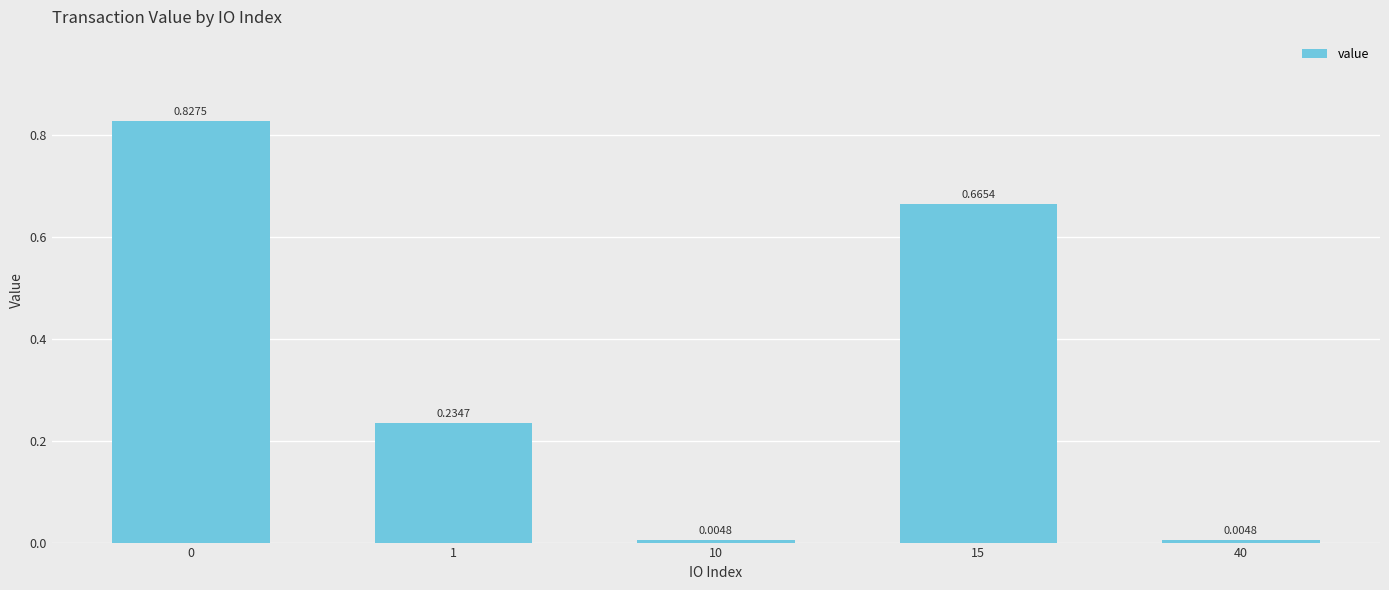

What is the average value?

0.3